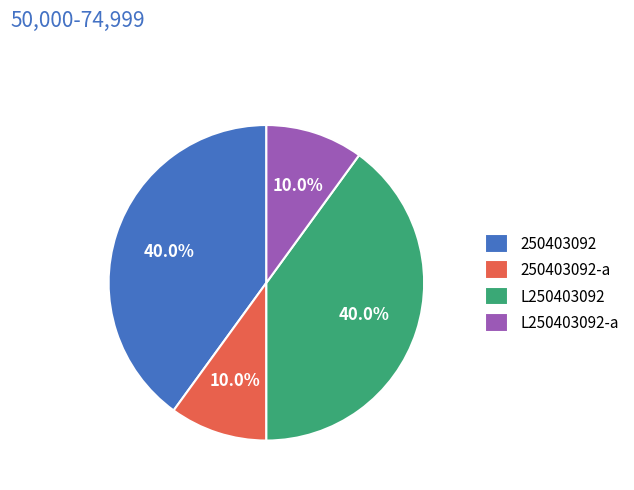

Count the number of slices in the pie.

4